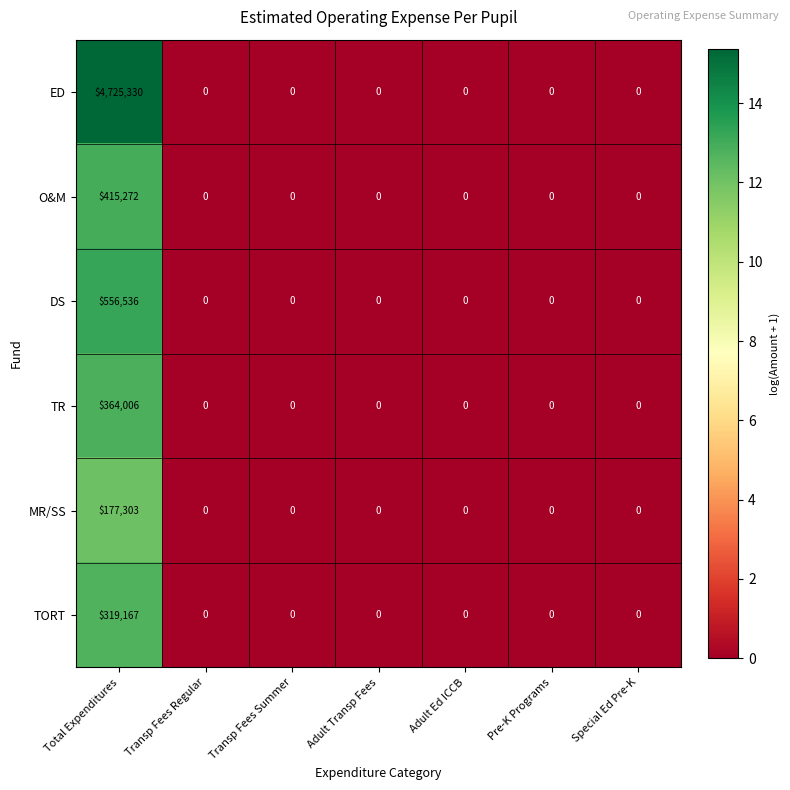

What is the average value of the TORT series?

45595